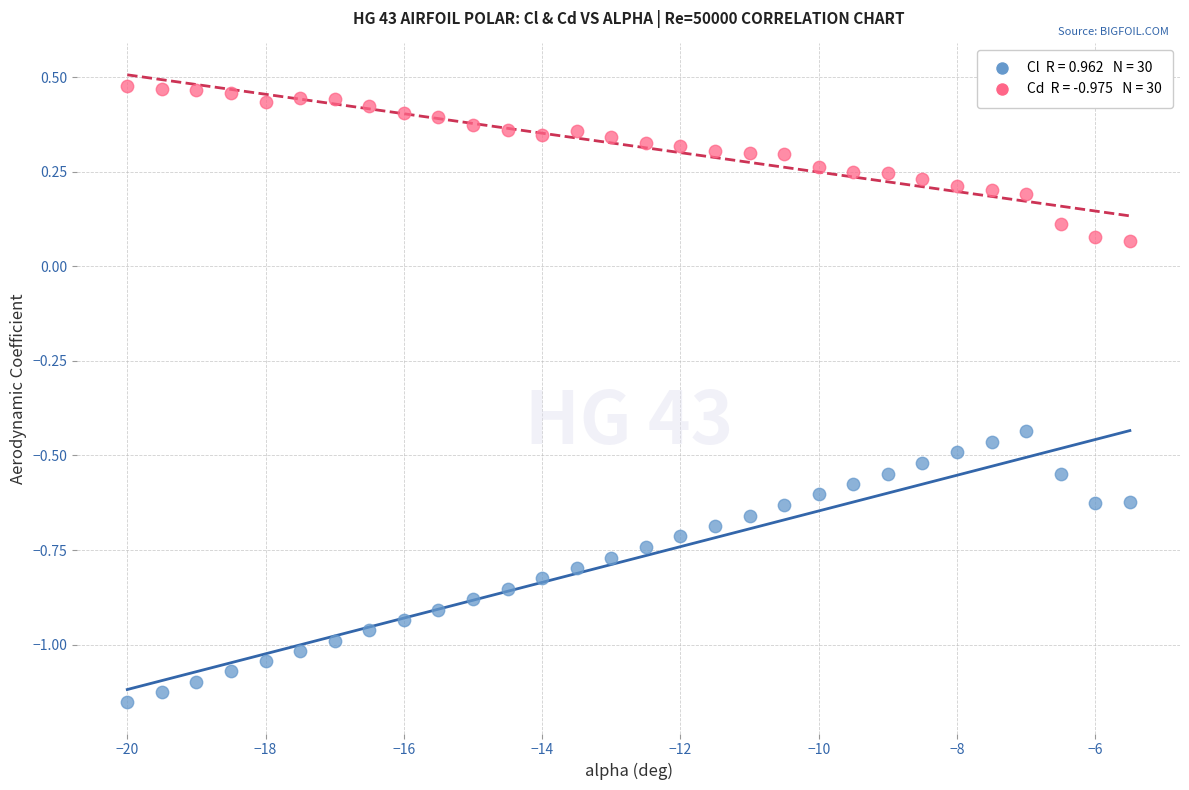

Across all data points, what is the range of X values (max minus min)?

14.5